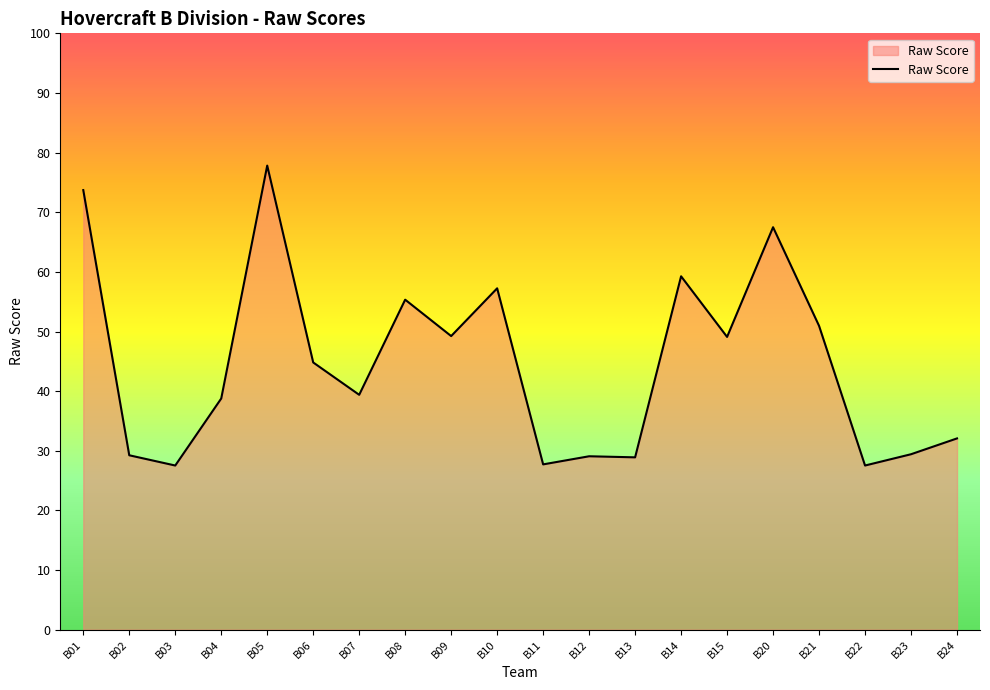

The value at B07 is 39.4. True or false?

True